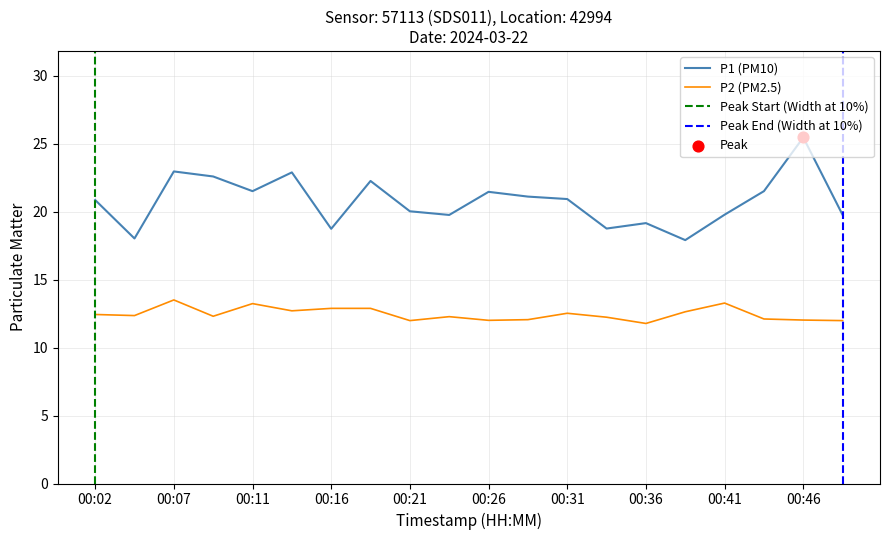

Which series reaches the minimum Y coordinate?

P2